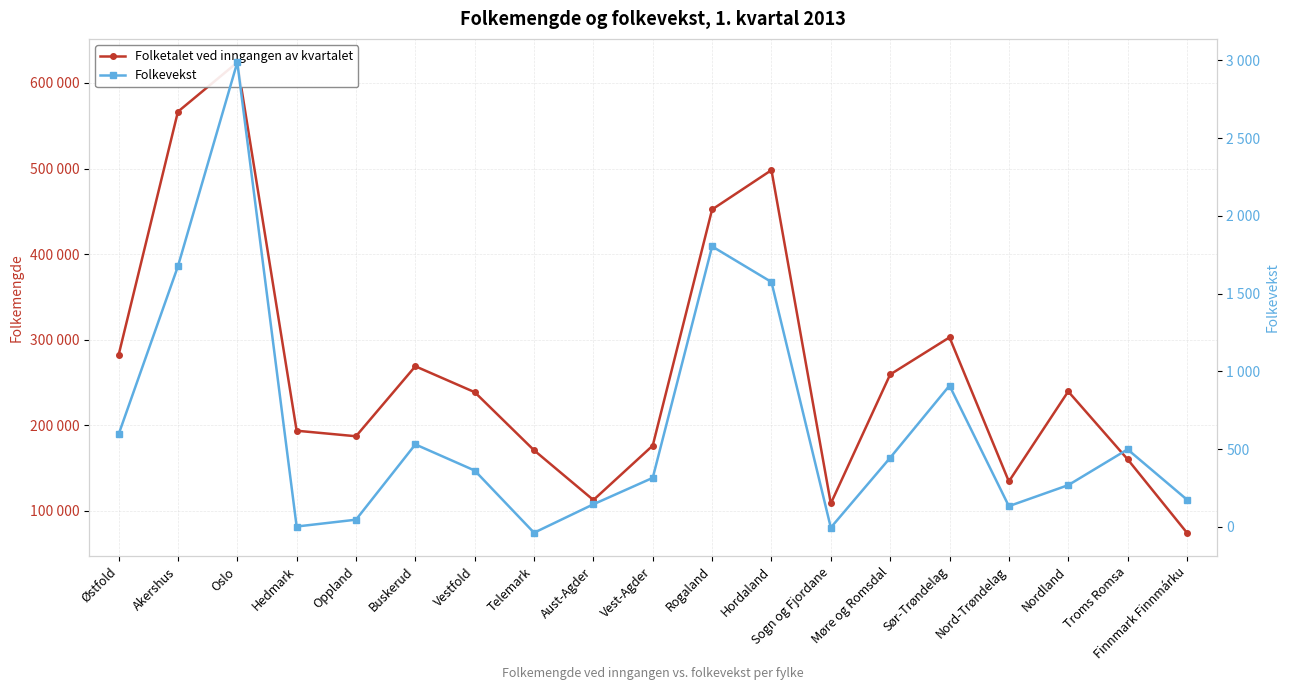

What position from the left is Aust-Agder?

9